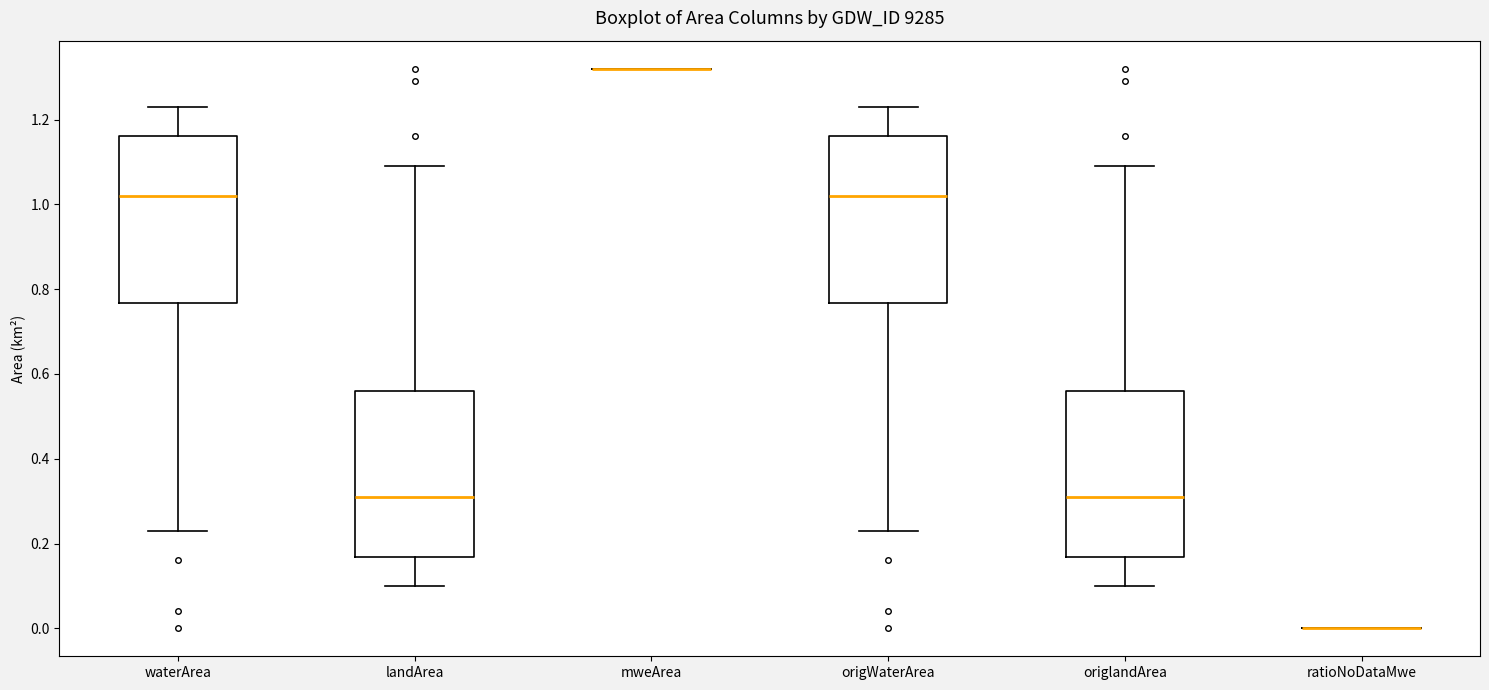

Reading left to right, read every box against the y-axis: the position of its median line, the range the box covers, and the ends of its whiskers. The values are not printed on the chart, so give them approximately, as read against the axis.

waterArea: median 1.02, box 0.76 to 1.16, whiskers 0.24 to 1.24
landArea: median 0.32, box 0.16 to 0.56, whiskers 0.10 to 1.10
mweArea: box collapsed to a line at 1.32, whiskers 1.32 to 1.32
origWaterArea: median 1.02, box 0.76 to 1.16, whiskers 0.24 to 1.24
origlandArea: median 0.32, box 0.16 to 0.56, whiskers 0.10 to 1.10
ratioNoDataMwe: box collapsed to a line at 0.00, whiskers 0.00 to 0.00